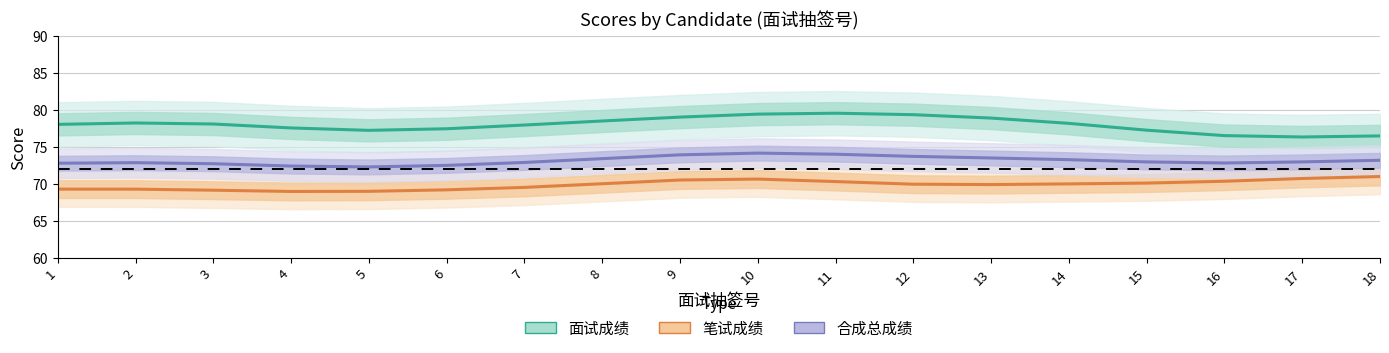

What is the spread (max minus min) of values at 9?

8.5